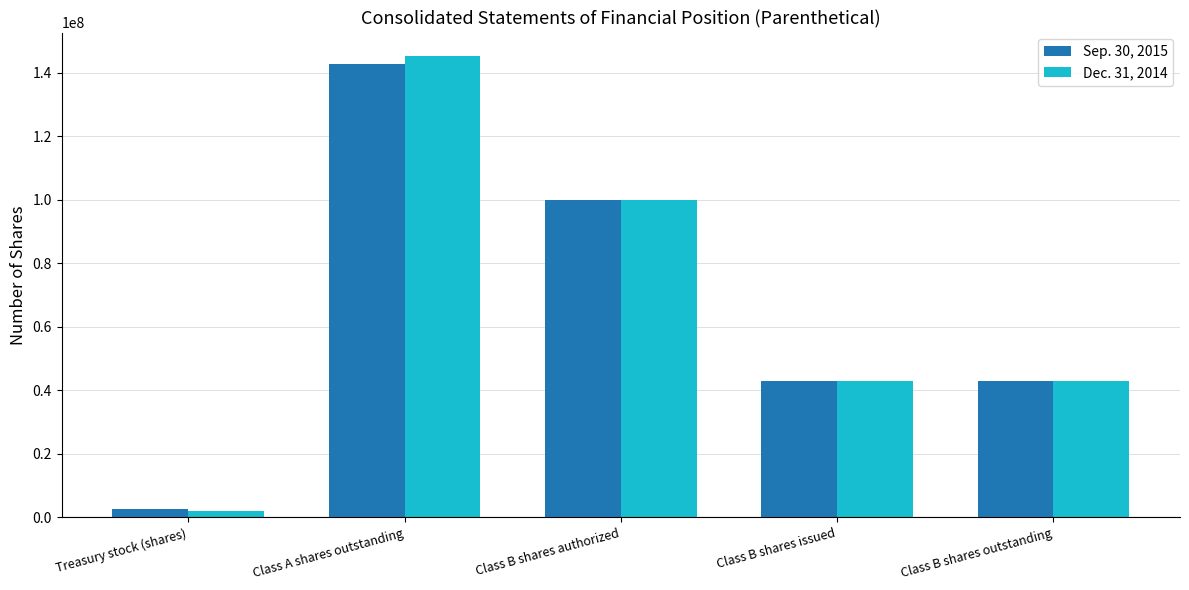

True or false: Dec. 31, 2014 has a value of 19675132 at Class B shares outstanding.

False